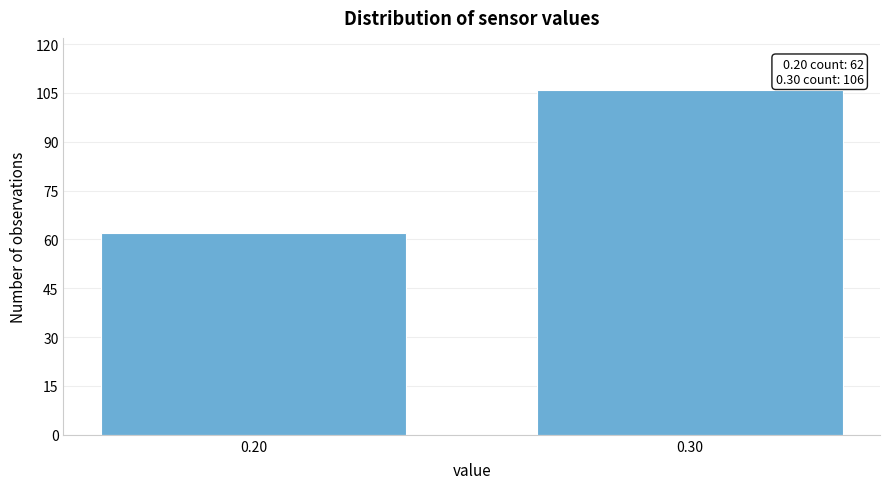

Reading left to right, transcribe all the data shown in this chart.

0.20=62	0.30=106